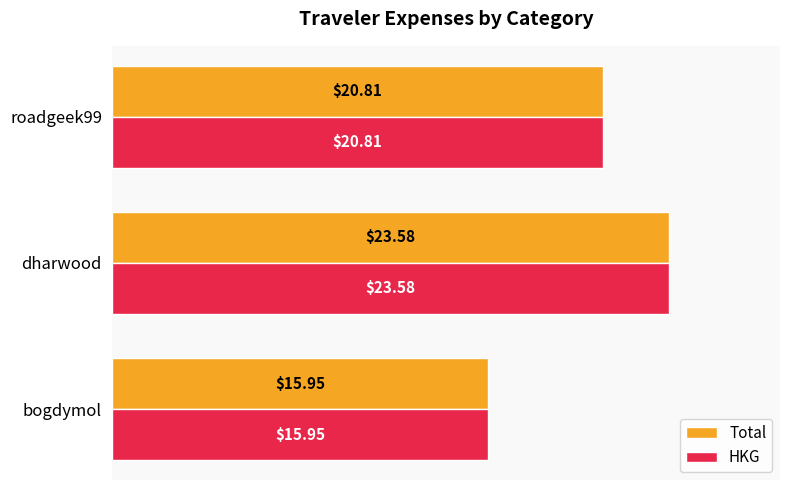

List the labels in order of HKG value, largest first.

dharwood, roadgeek99, bogdymol